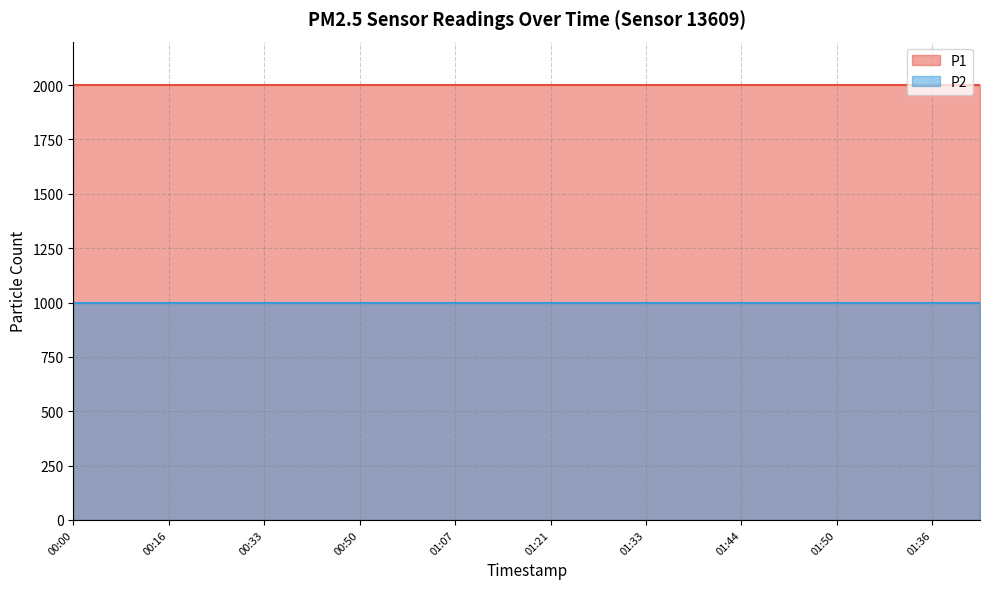

How many distinct data groups are displayed?

2